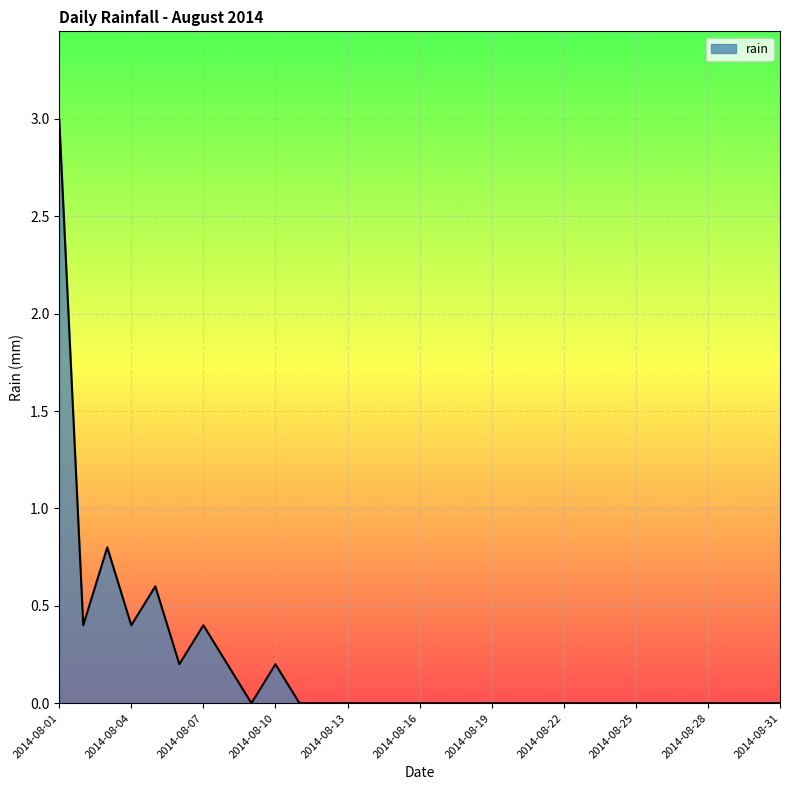

Reading right to left, extract all data points from this chart.

2014-08-31=0.0	2014-08-30=0.0	2014-08-29=0.0	2014-08-28=0.0	2014-08-27=0.0	2014-08-26=0.0	2014-08-25=0.0	2014-08-24=0.0	2014-08-23=0.0	2014-08-22=0.0	2014-08-21=0.0	2014-08-20=0.0	2014-08-19=0.0	2014-08-18=0.0	2014-08-17=0.0	2014-08-16=0.0	2014-08-15=0.0	2014-08-14=0.0	2014-08-13=0.0	2014-08-12=0.0	2014-08-11=0.0	2014-08-10=0.2	2014-08-09=0.0	2014-08-08=0.2	2014-08-07=0.4	2014-08-06=0.2	2014-08-05=0.6	2014-08-04=0.4	2014-08-03=0.8	2014-08-02=0.4	2014-08-01=3.0